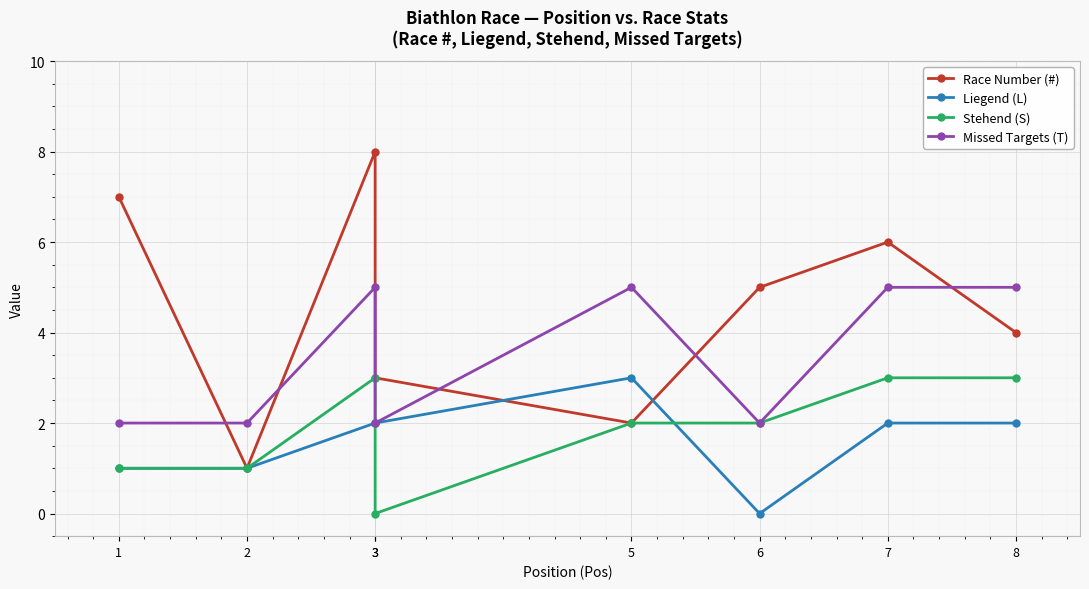

What is the value of the Liegend (L) point at the 8th from the left?

2